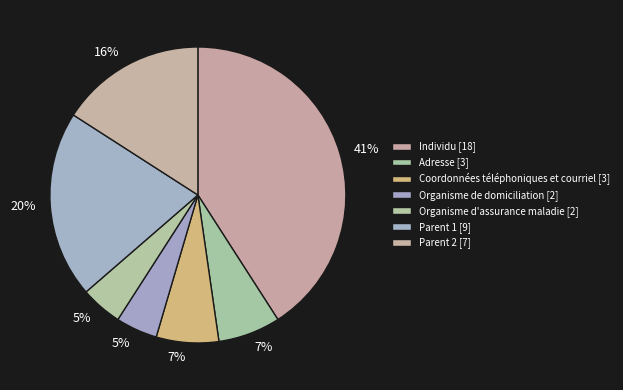

Count the number of slices in the pie.

7